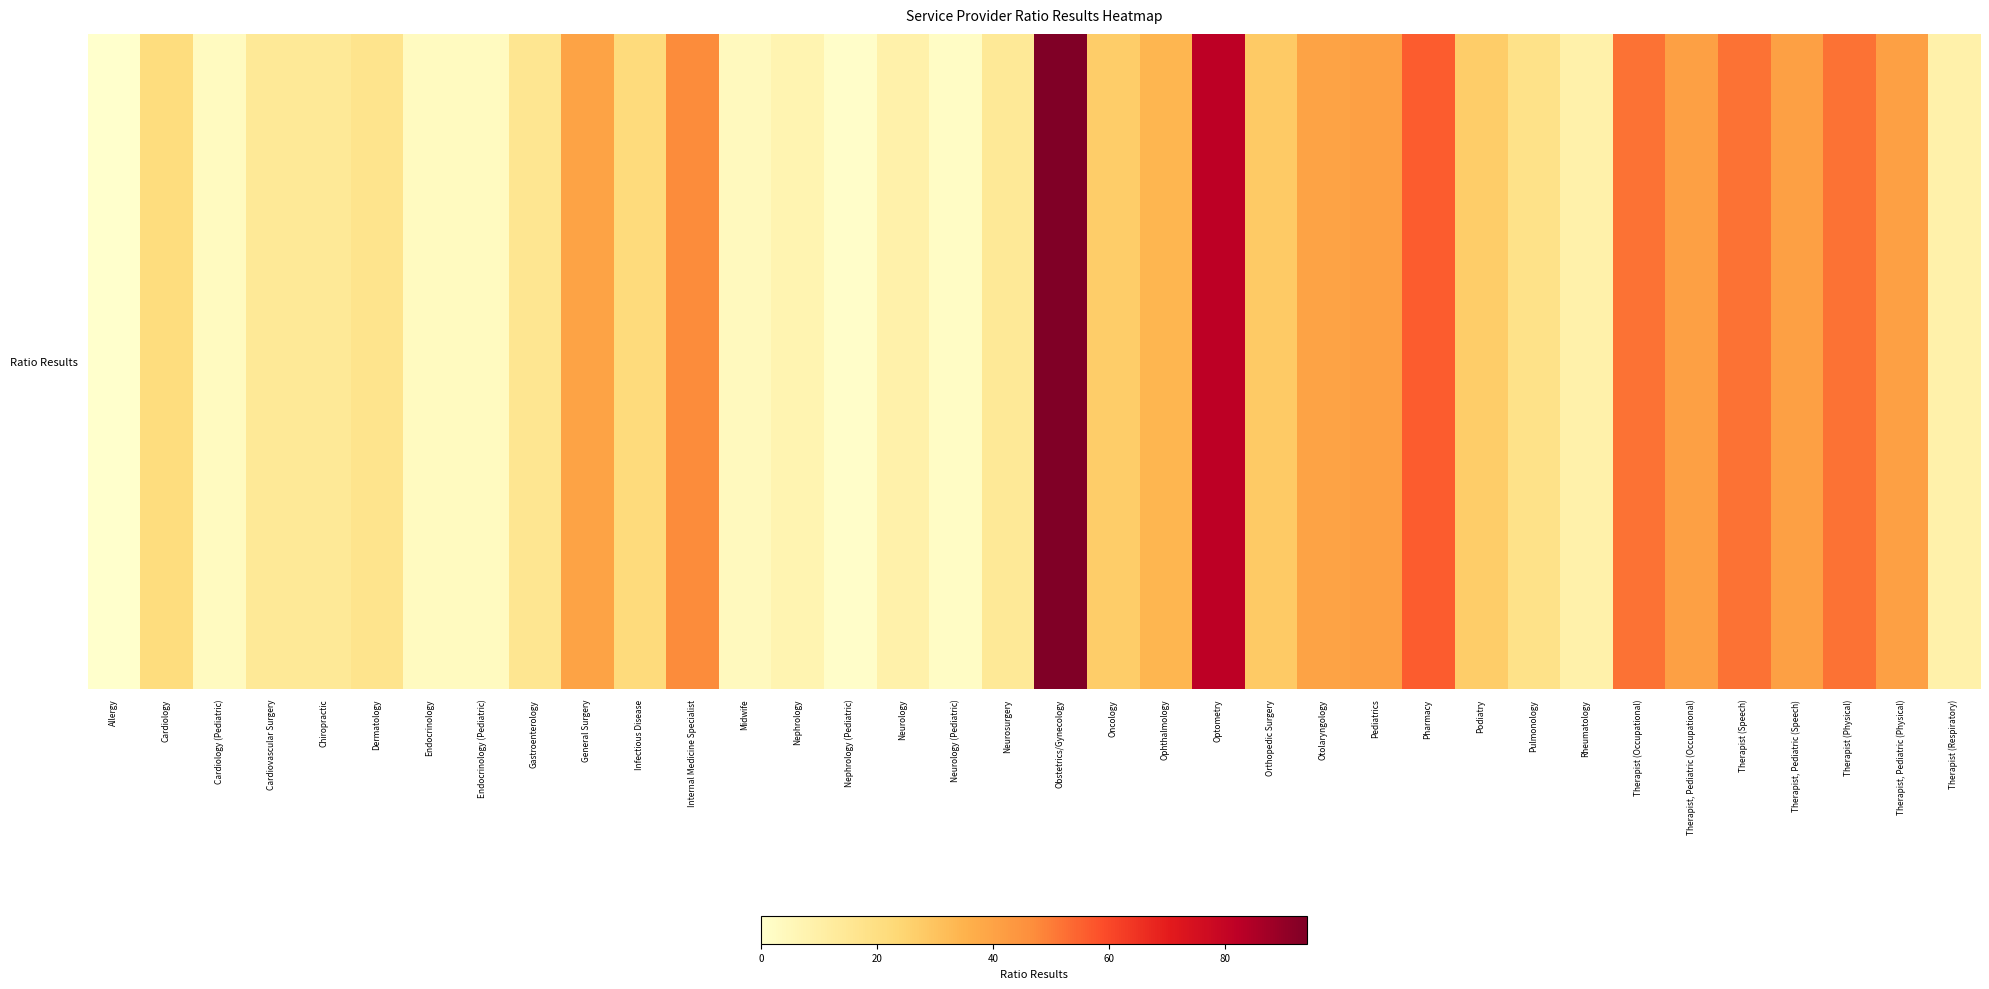

What is the greatest value displayed?

94